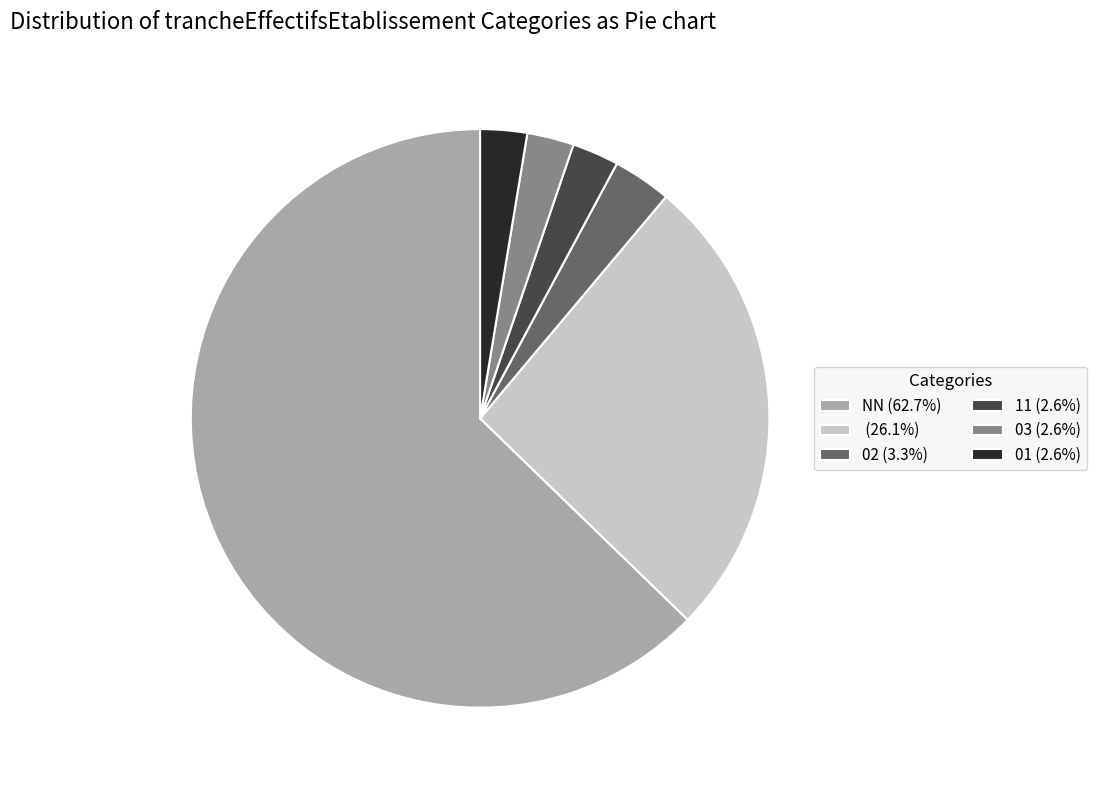

Do 03 (2.6%) and 01 (2.6%) together represent more than half of the pie?

No